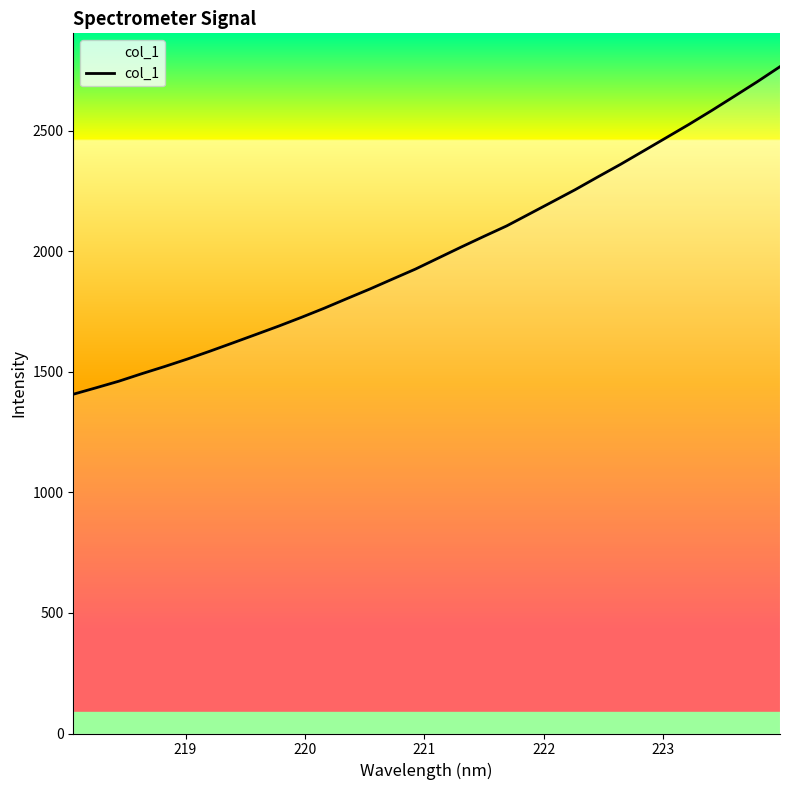

What is the greatest value displayed?

2766.5